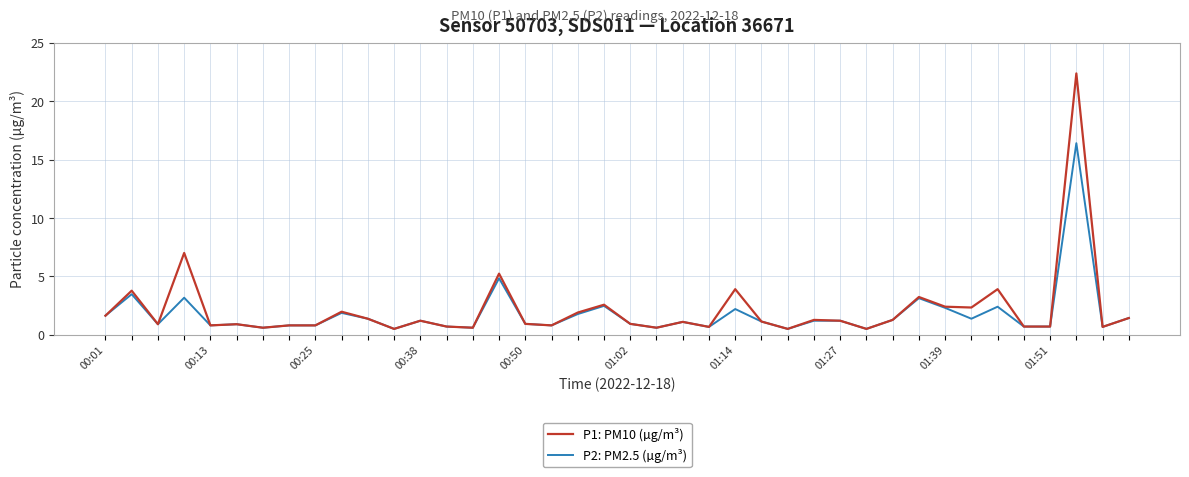

Rank the series by their maximum value, from lowest to highest.

P2: PM2.5 (µg/m³), P1: PM10 (µg/m³)